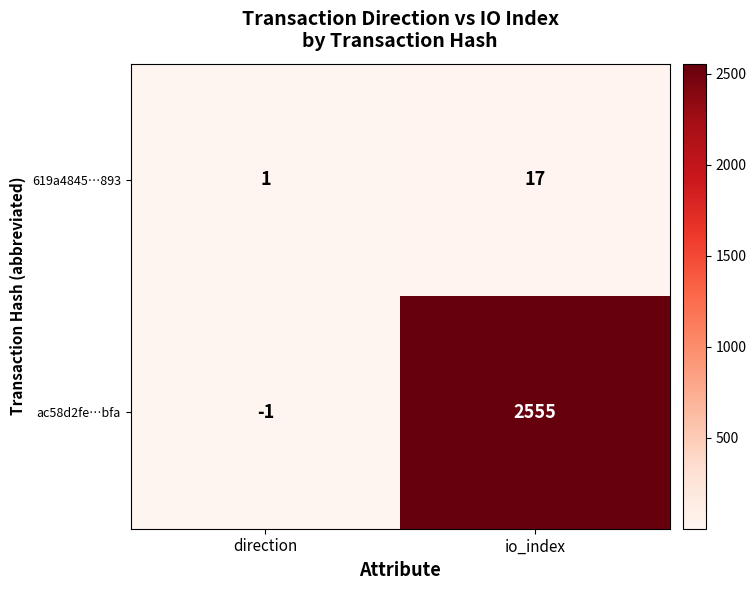

At how many categories does at least one series exceed 351?

1